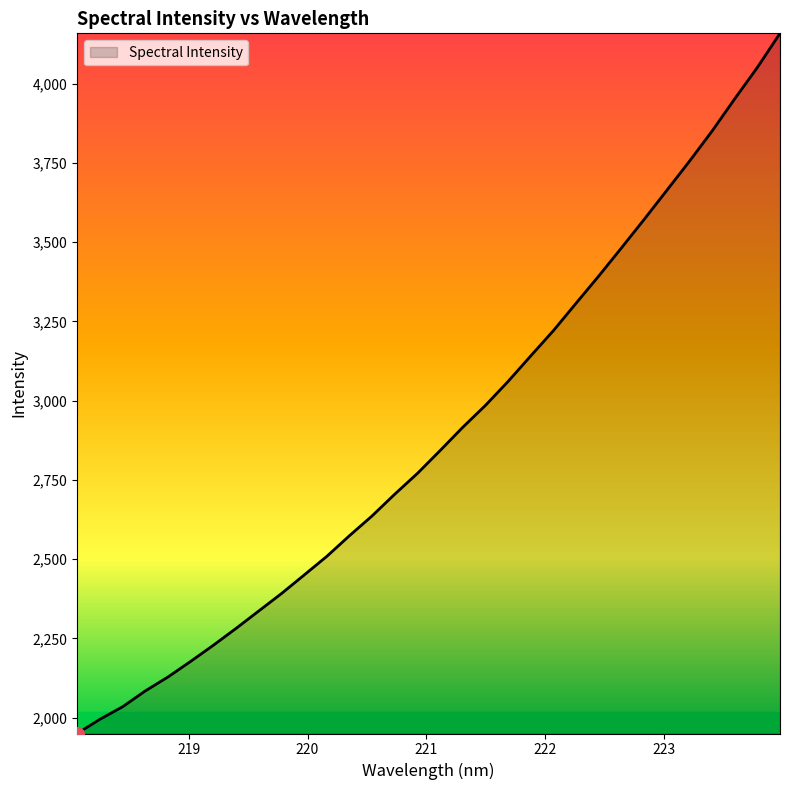

Does the chart have visible grid lines?

No